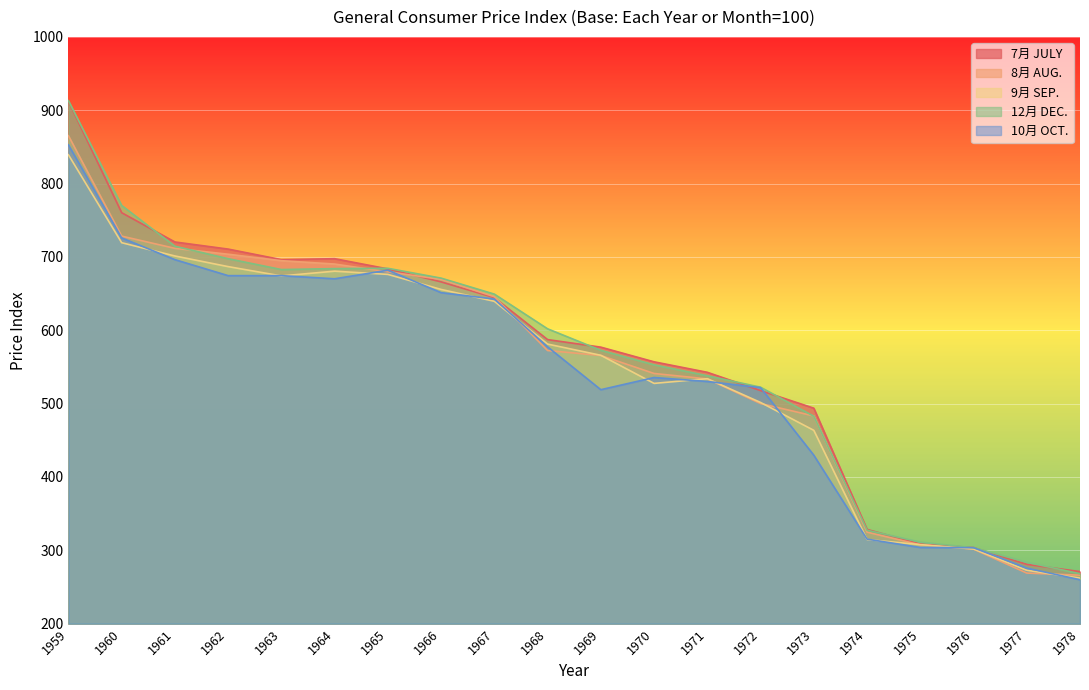

True or false: 9月 SEP. has more than 0 interior local peaks.

True